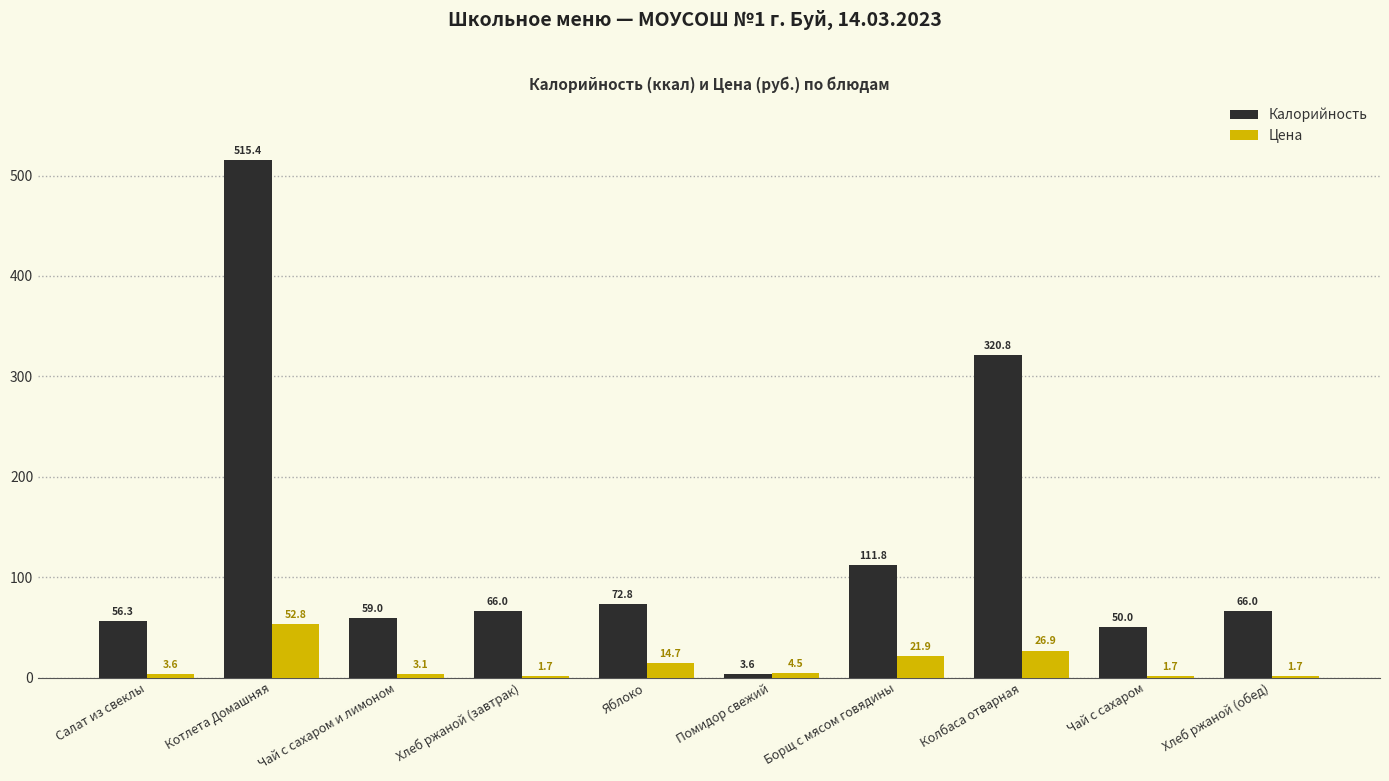

Which series has the largest total across all categories?

Калорийность